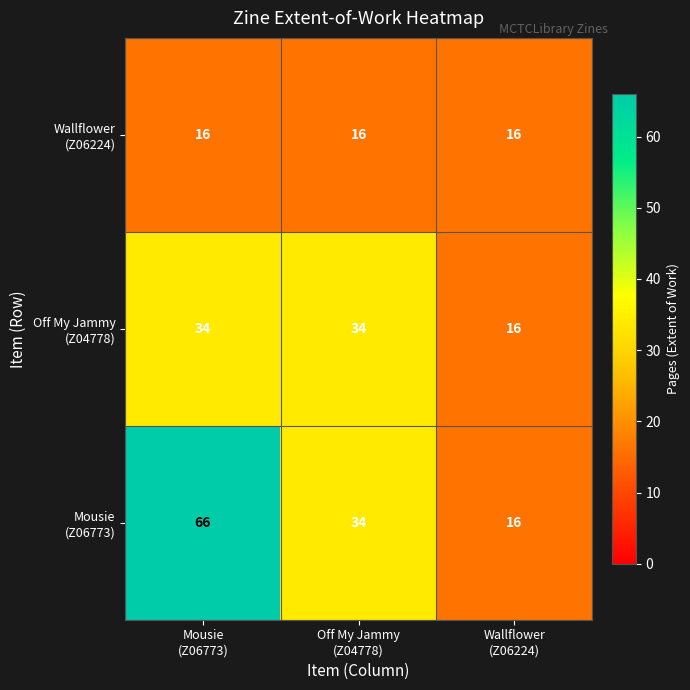

What is the minimum value shown in the chart?

16